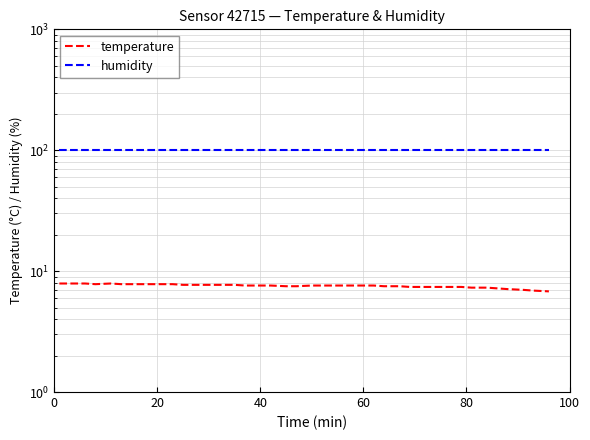

True or false: temperature and humidity intersect in this chart.

False